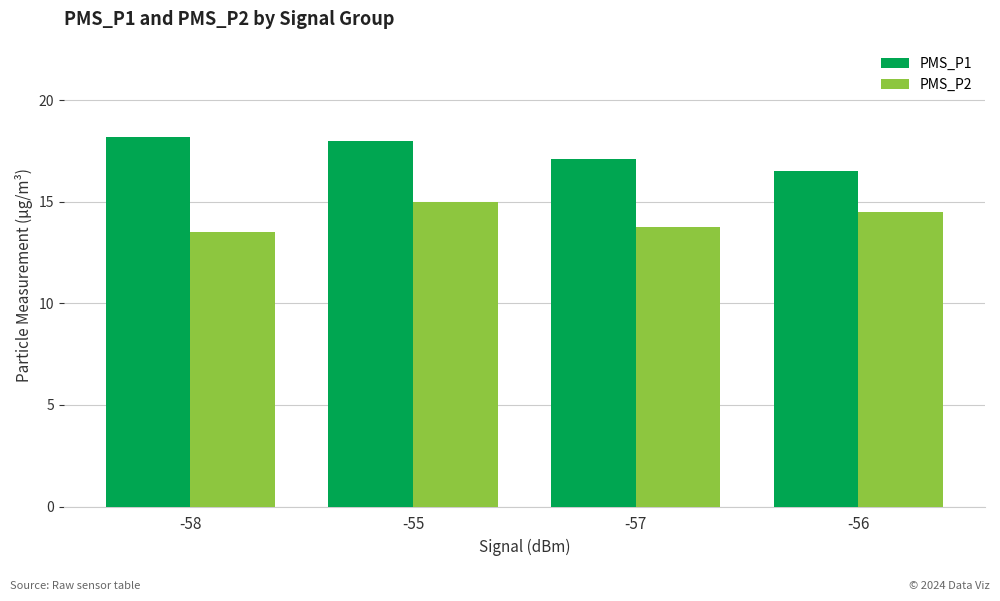

At which label does PMS_P2 reach its peak?

-55